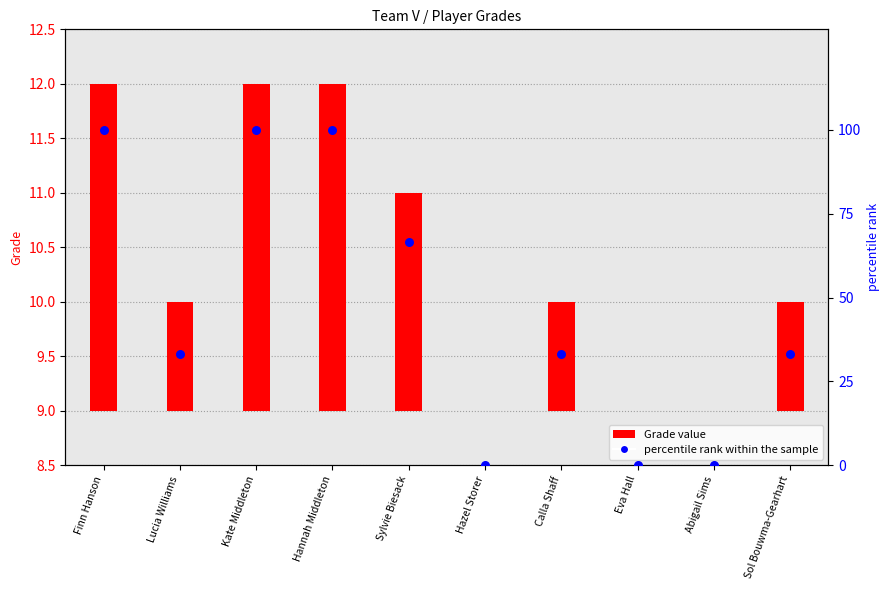

What is the change in value from Hannah Middleton to Hazel Storer?

-100.0